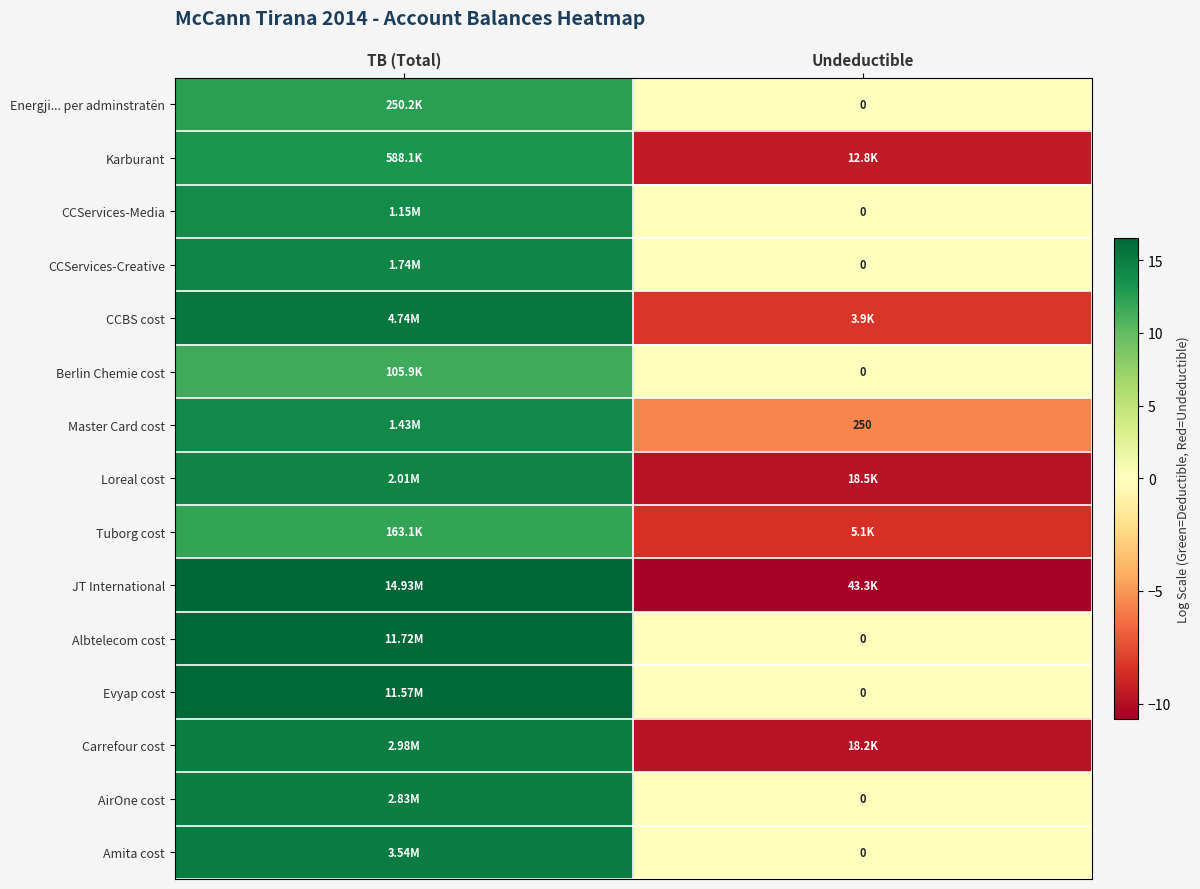

Which category has the lowest value in the CCServices-Media series?

Undeductible